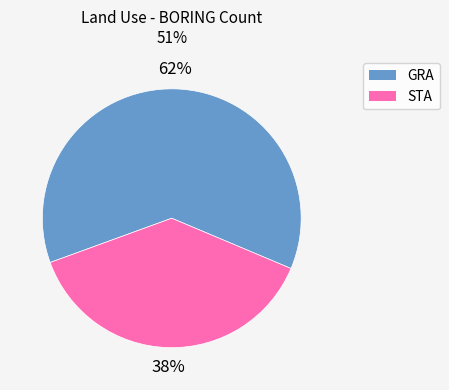

True or false: GRA accounts for 62% of the total.

True